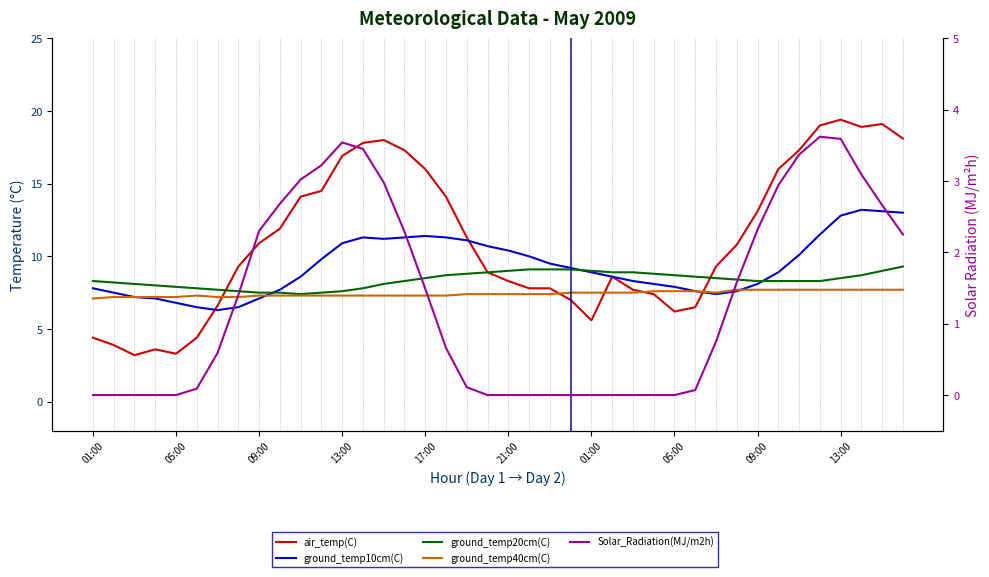

How many interior local peaks does the Solar_Radiation(MJ/m2h) series have?

2